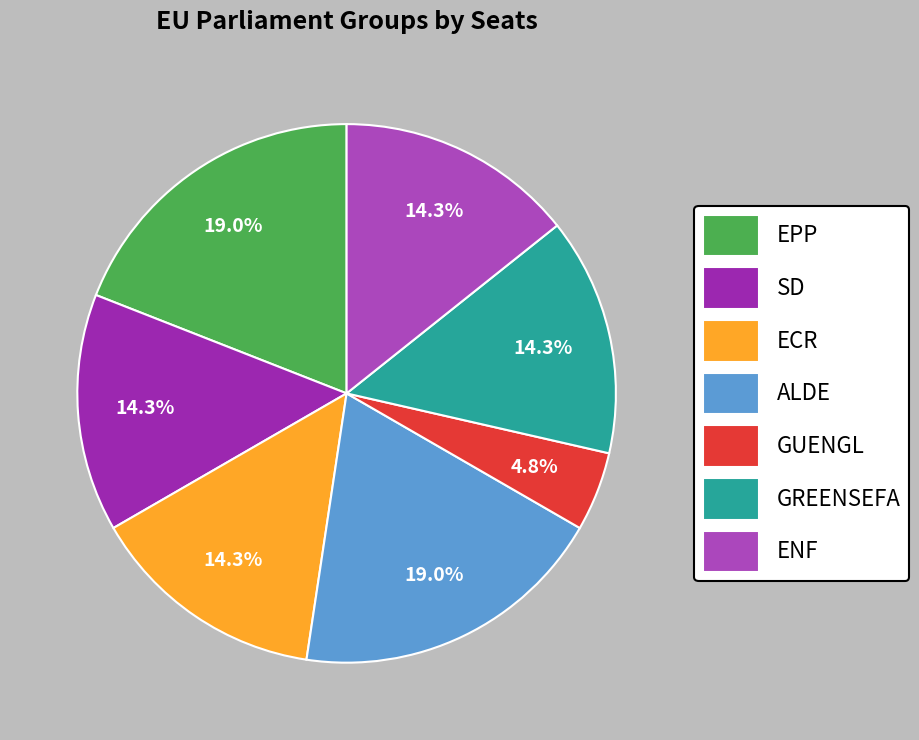

How many segments does this pie chart have?

7